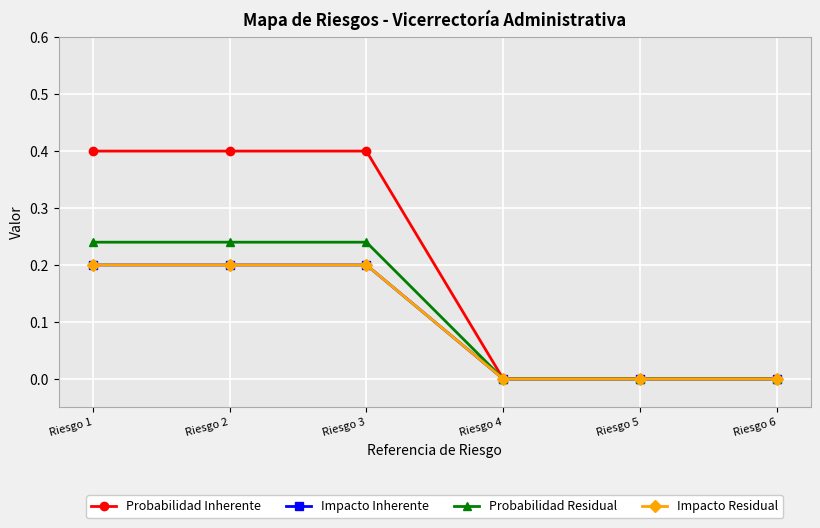

Is this an area chart (filled region under the line)?

No